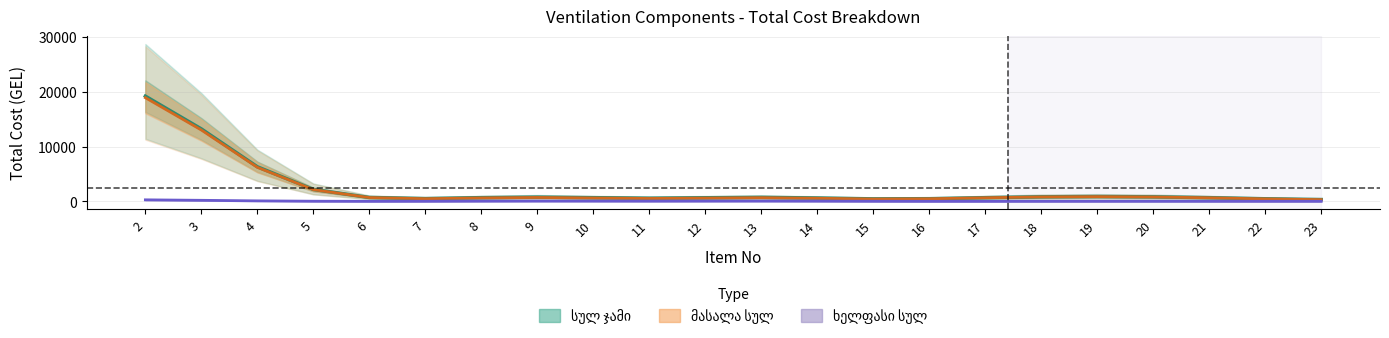

At which category is the sum across all series the highest?

2